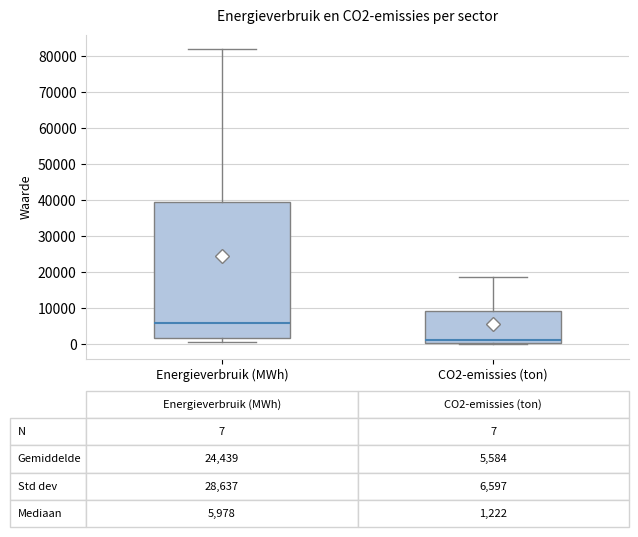

Which box has the highest median line?

Energieverbruik (MWh)